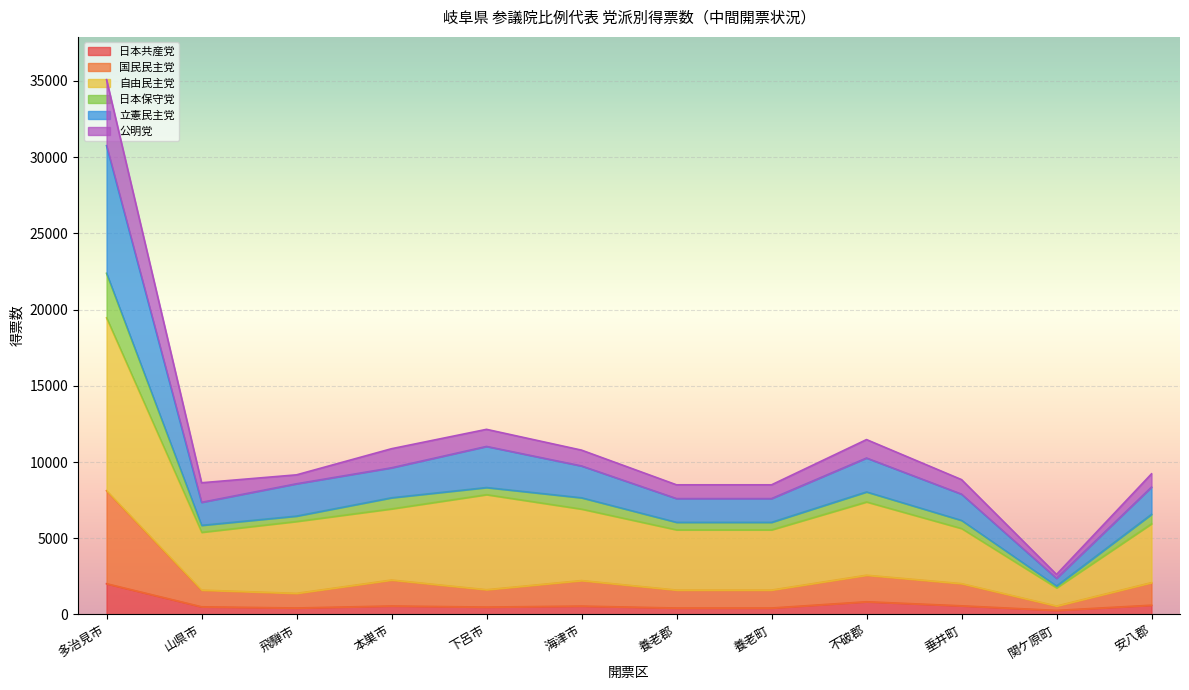

What position from the left is 本巣市?

4